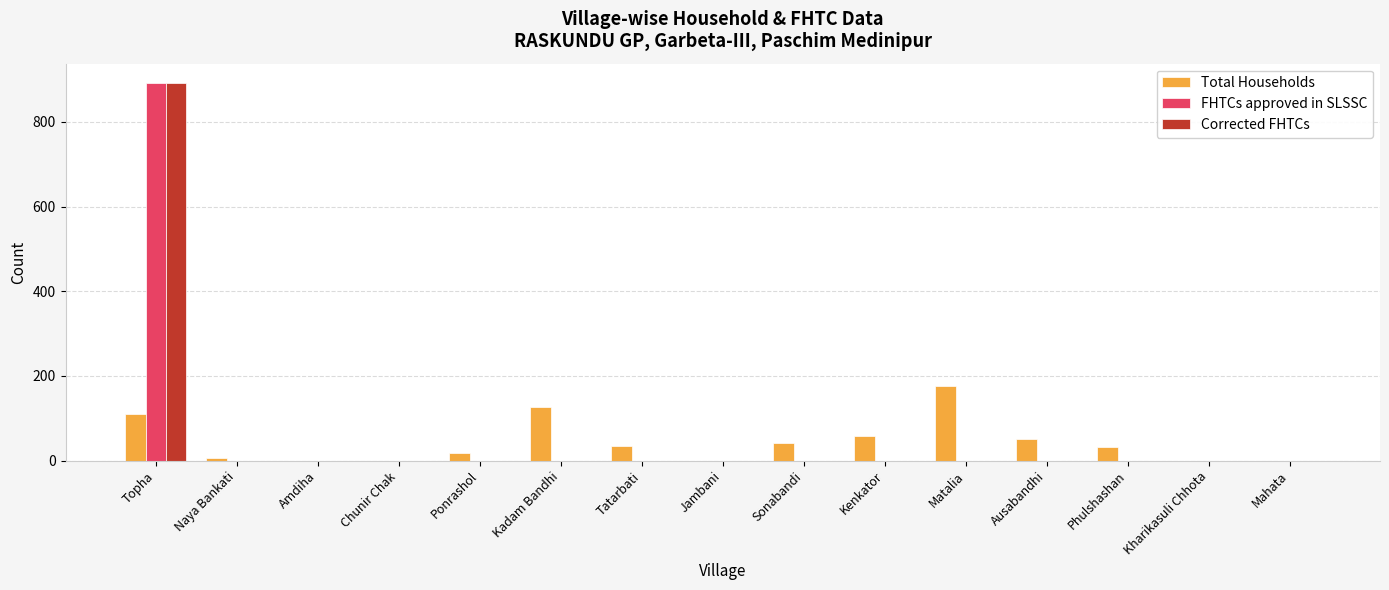

True or false: Corrected FHTCs has a value of 0 at Ausabandhi.

True